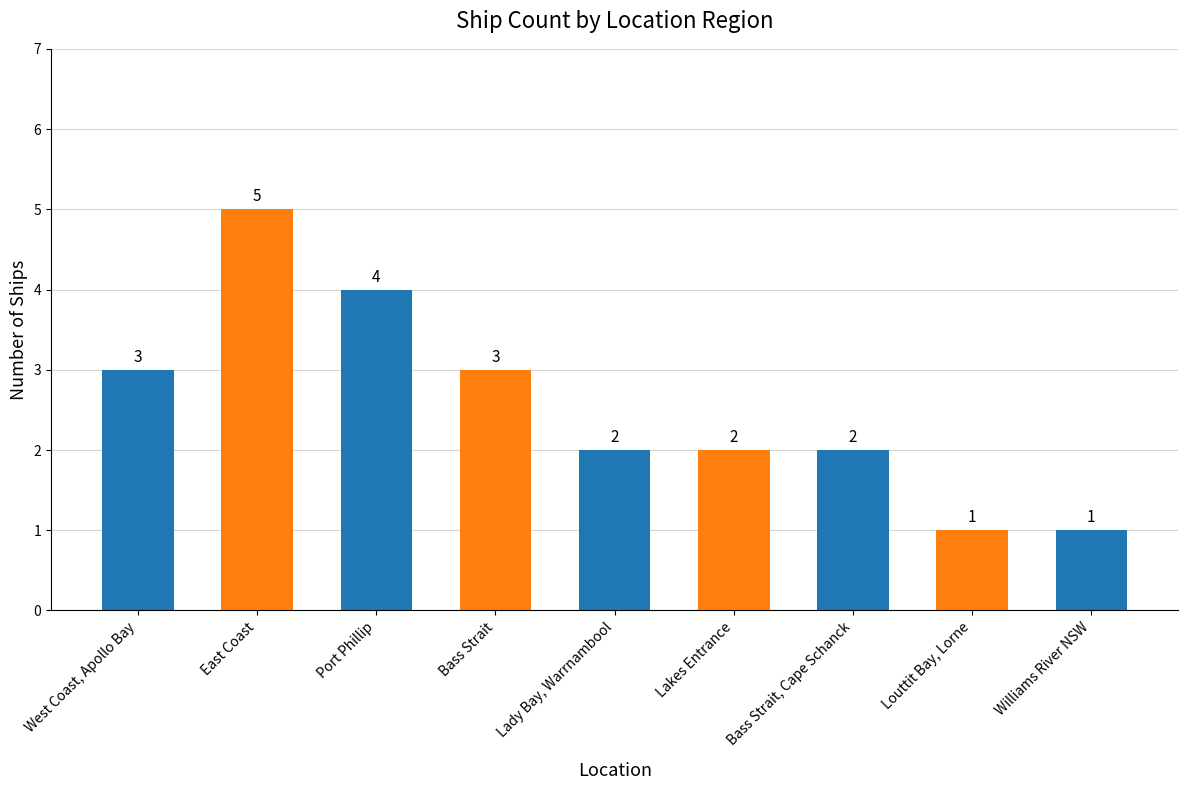

Is it true that the value at Louttit Bay, Lorne is 1?

True